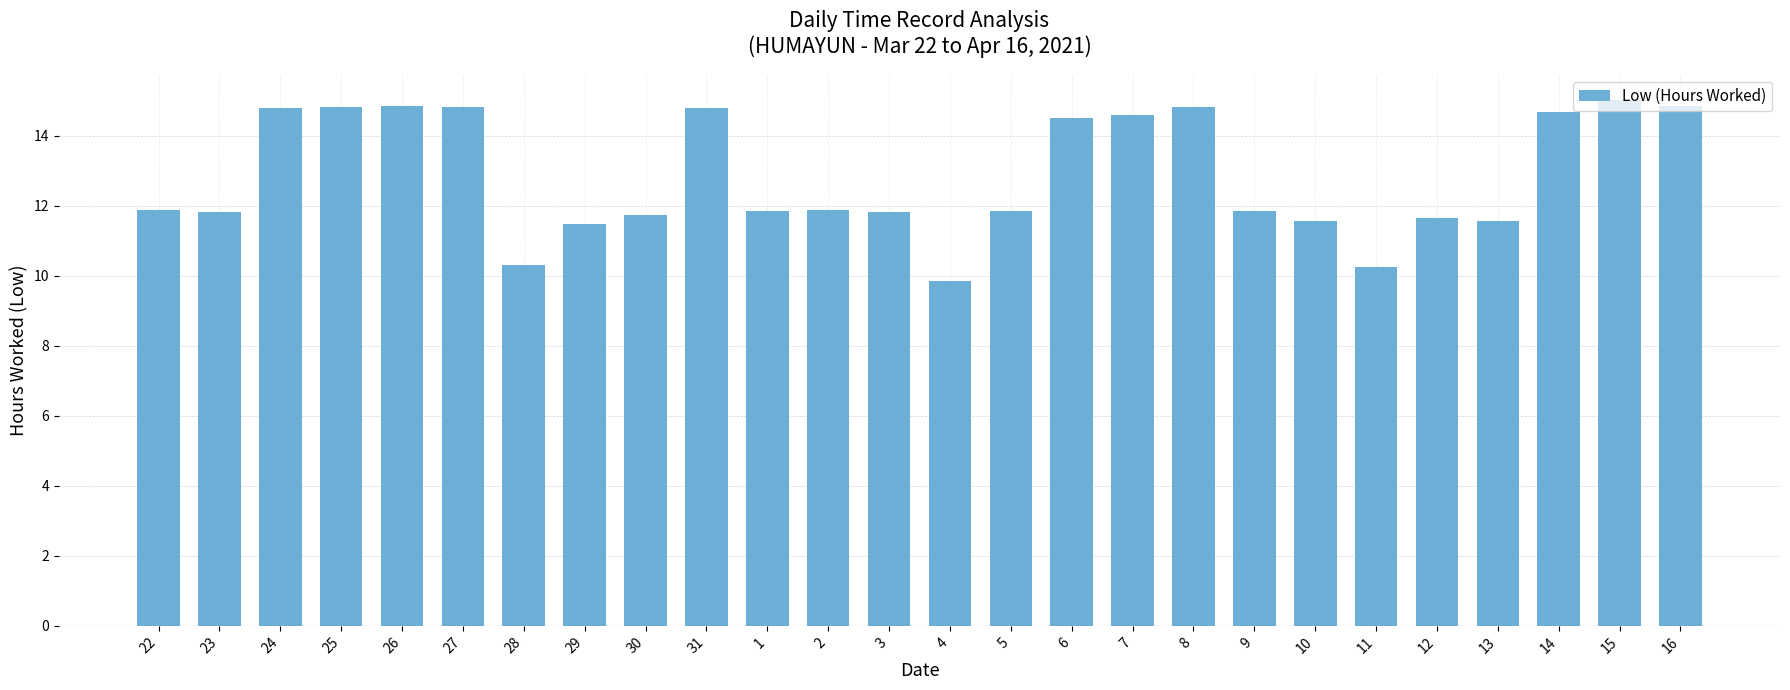

What is the label of the 18th bar from the left?

8